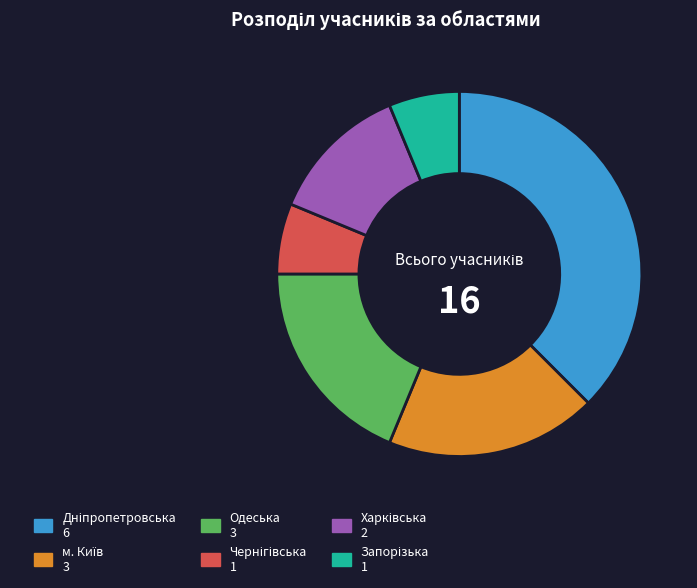

Is it true that Одеська is 29% of the pie?

False